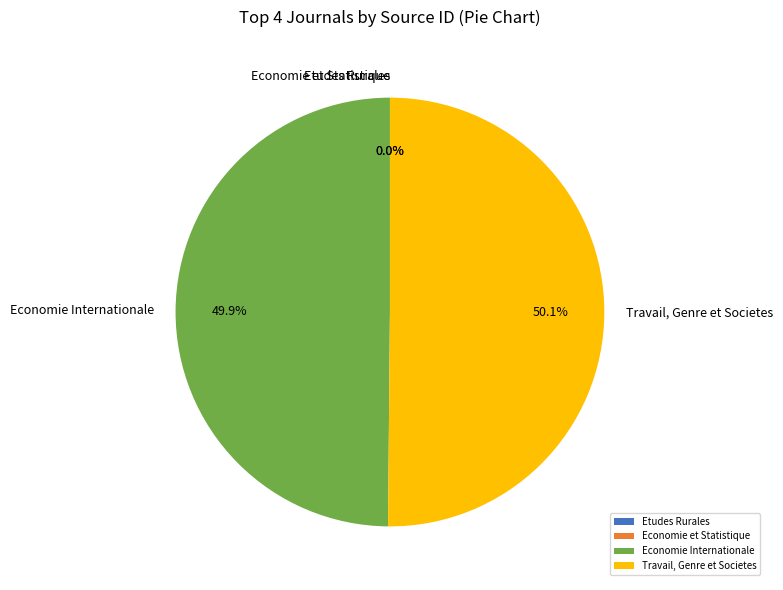

How much of the chart is everything except Economie Internationale?

50.1%